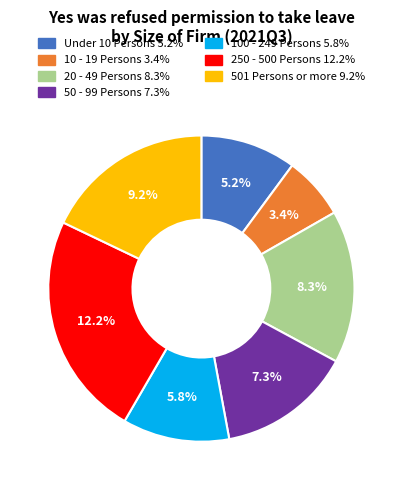

Rank the categories by value from lowest to highest.

10 - 19 Persons, Under 10 Persons, 100 - 249 Persons, 50 - 99 Persons, 20 - 49 Persons, 501 Persons or more, 250 - 500 Persons